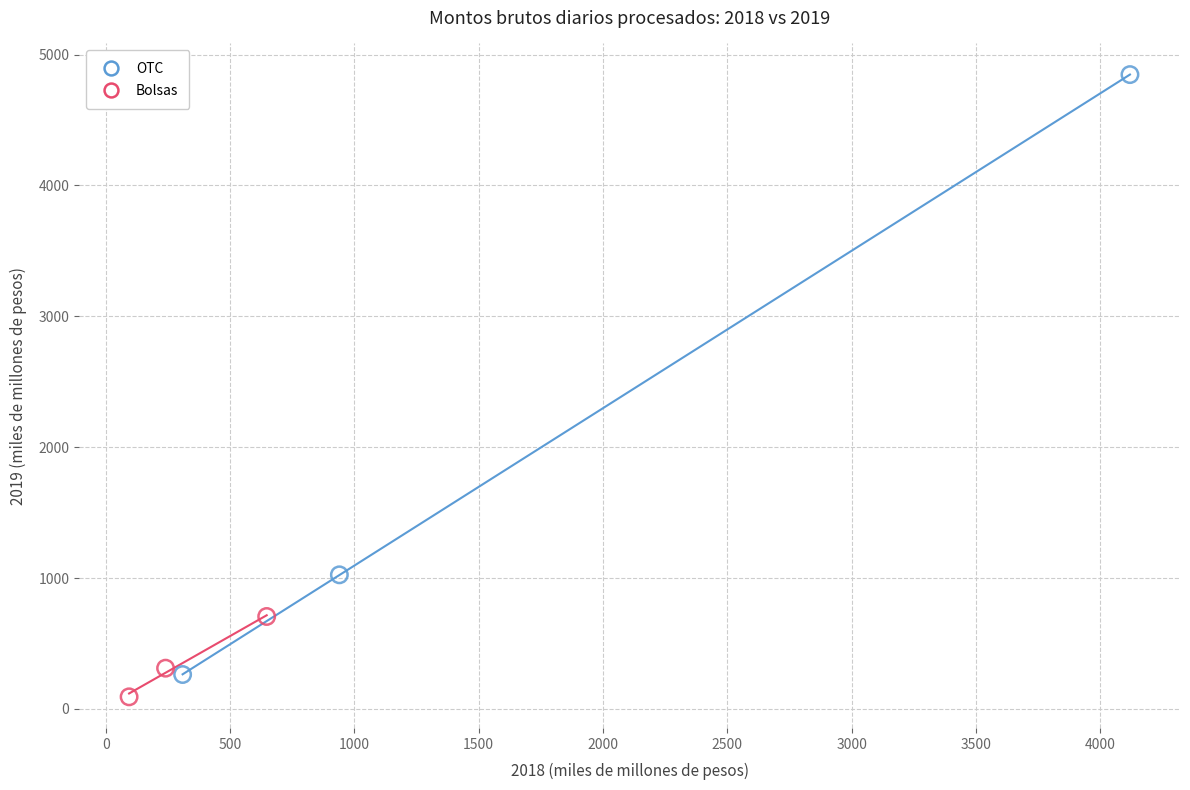

Which series reaches the maximum Y coordinate?

OTC